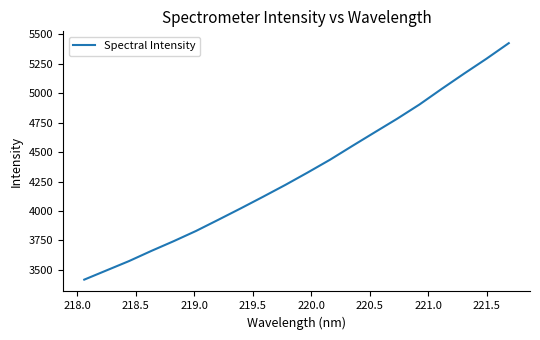

What is the greatest value displayed?

5423.4